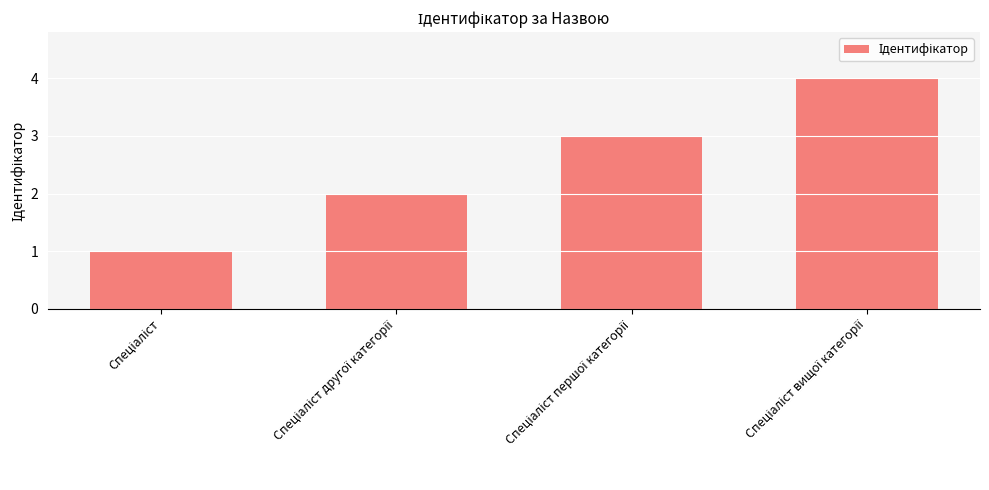

How many bars are there in total?

4